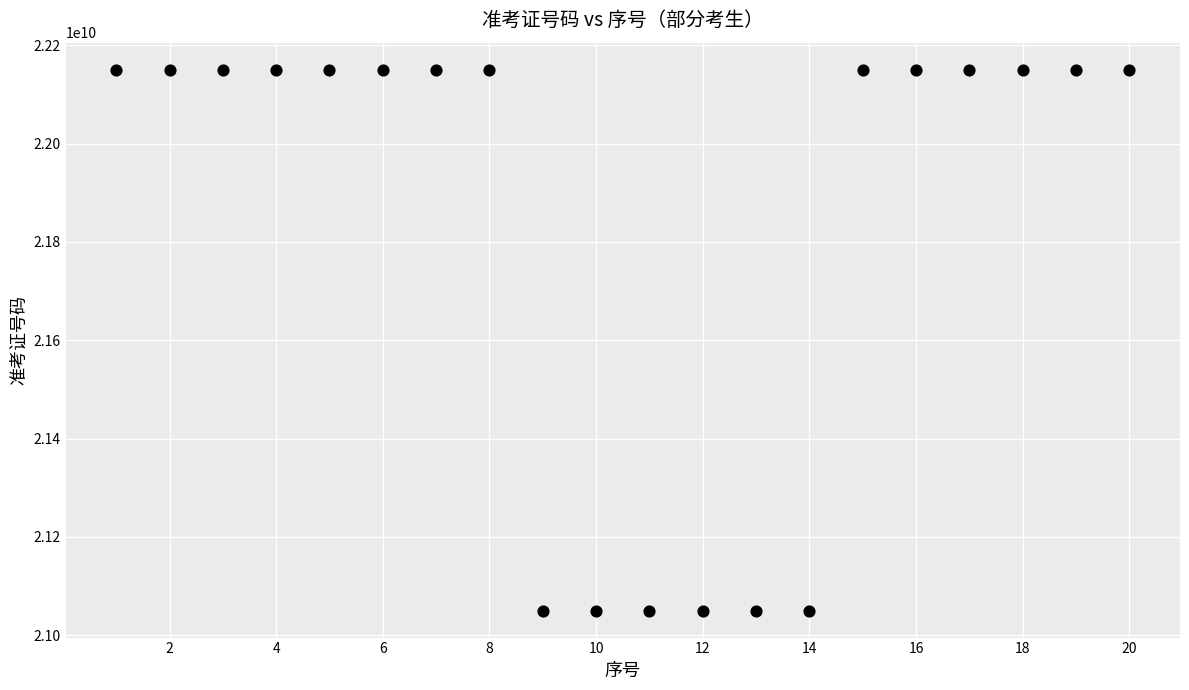

What is the range of X values (max minus min)?

19